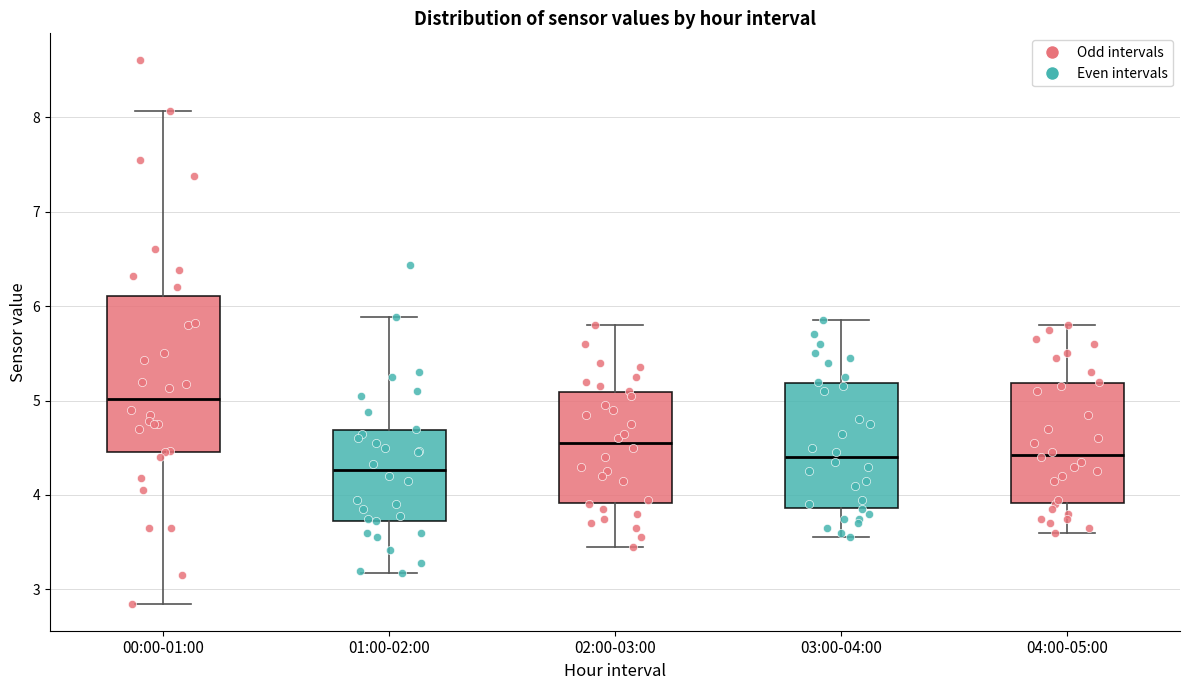

Reading left to right, read every box against the y-axis: the position of its median line, the range the box covers, and the ends of its whiskers. The values are not printed on the chart, so give them approximately, as read against the axis.

00:00-01:00: median 5.0, box 4.5 to 6.1, whiskers 2.9 to 8.1
01:00-02:00: median 4.3, box 3.7 to 4.7, whiskers 3.2 to 5.9
02:00-03:00: median 4.6, box 3.9 to 5.1, whiskers 3.5 to 5.8
03:00-04:00: median 4.4, box 3.9 to 5.2, whiskers 3.6 to 5.9
04:00-05:00: median 4.4, box 3.9 to 5.2, whiskers 3.6 to 5.8